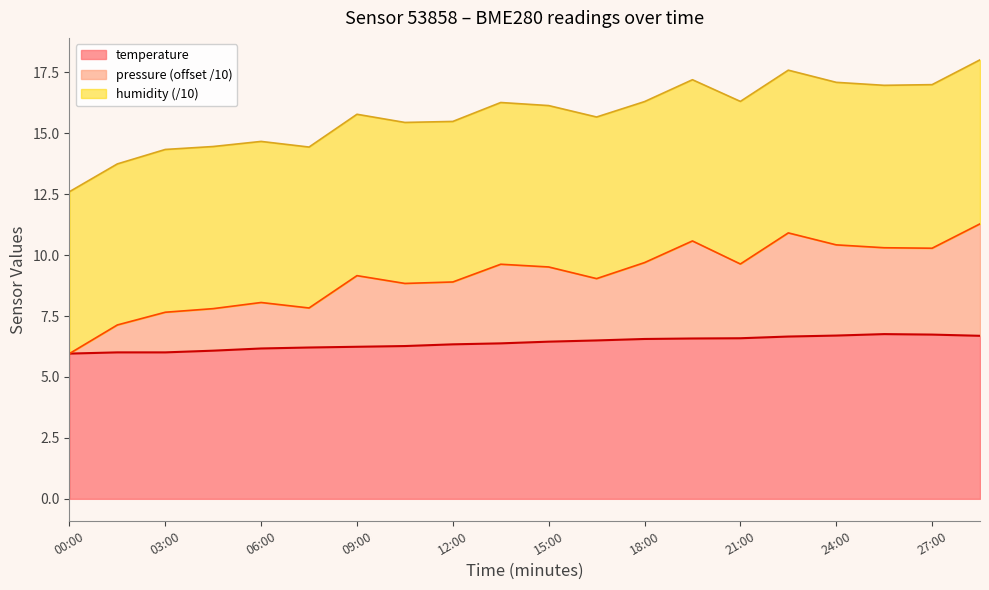

Which series changed the most between 07:30 and 25:30?

pressure_norm